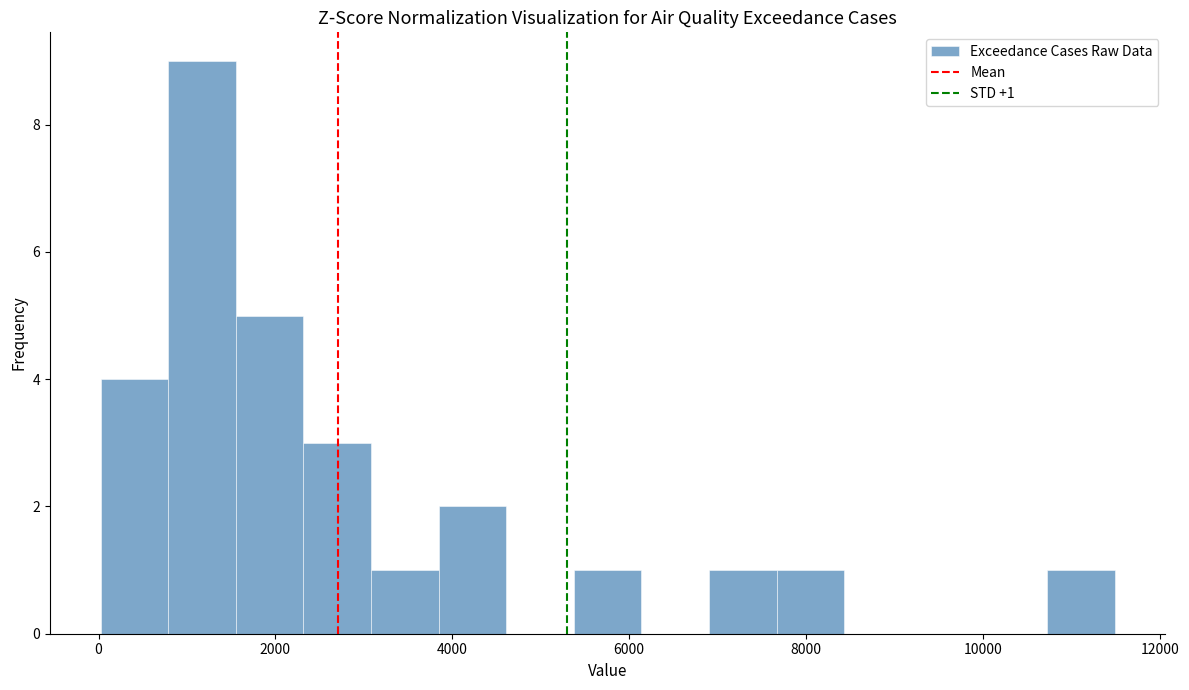

Around what value on the x-axis is the tallest bar? Give the approximate position of its centre, as read against the axis.

1200